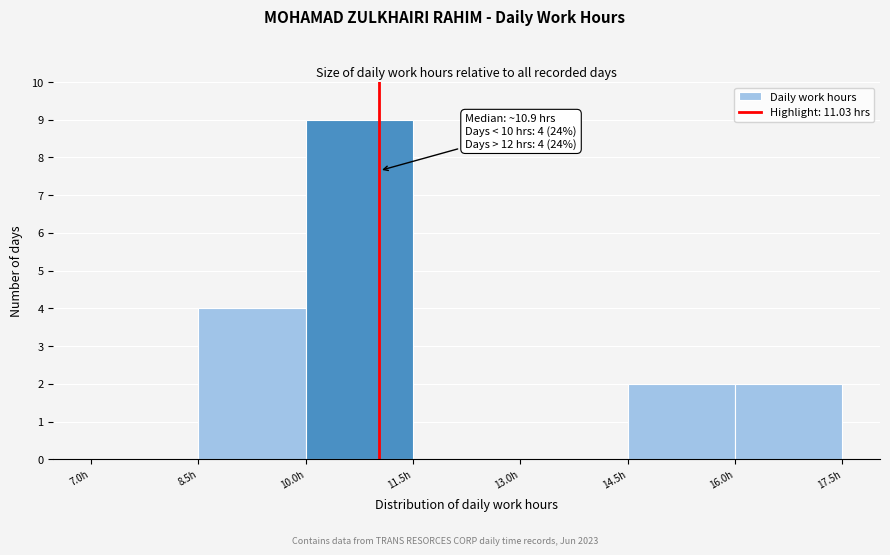

Over which range of the x-axis is the bar tallest?

10.0 to 11.5